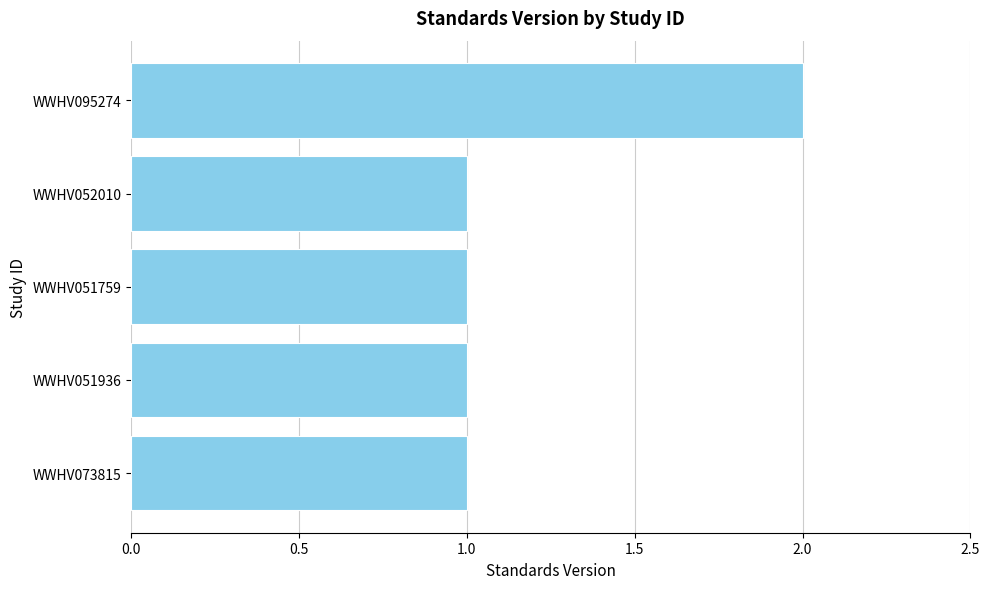

Reading bottom to top, extract all data points from this chart.

WWHV073815=1	WWHV051936=1	WWHV051759=1	WWHV052010=1	WWHV095274=2